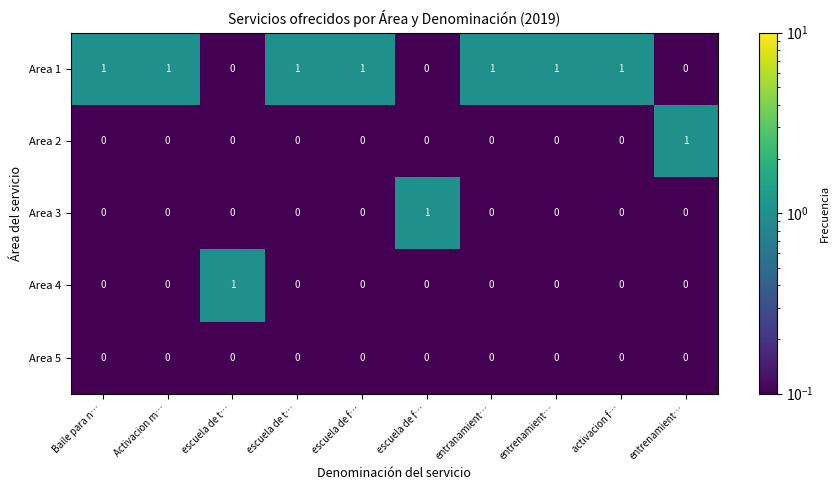

How many distinct data groups are displayed?

5